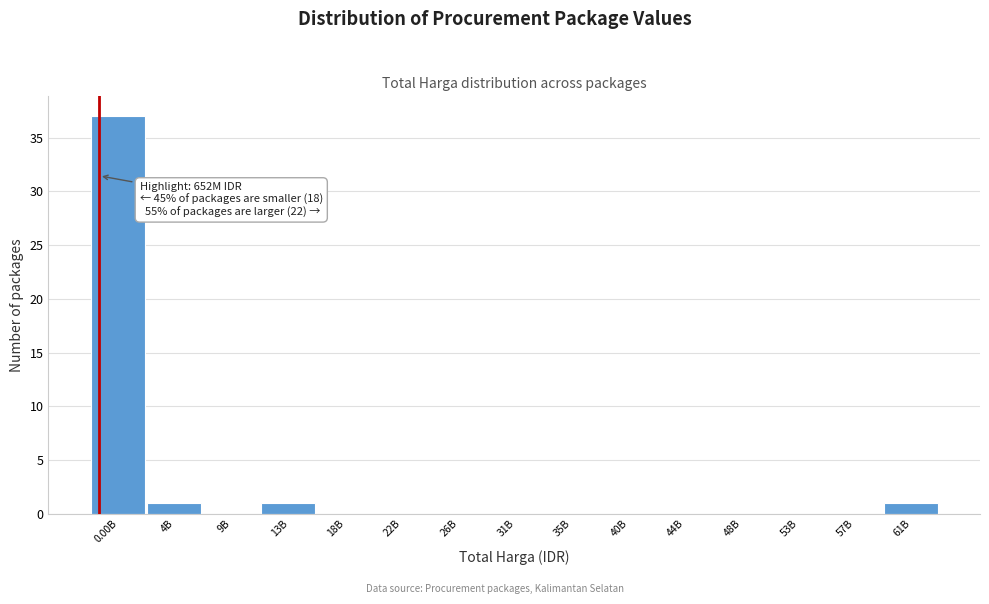

Reading left to right, list all the values displayed in this chart.

0.00B=37	4B=1	9B=0	13B=1	18B=0	22B=0	26B=0	31B=0	35B=0	40B=0	44B=0	48B=0	53B=0	57B=0	61B=1